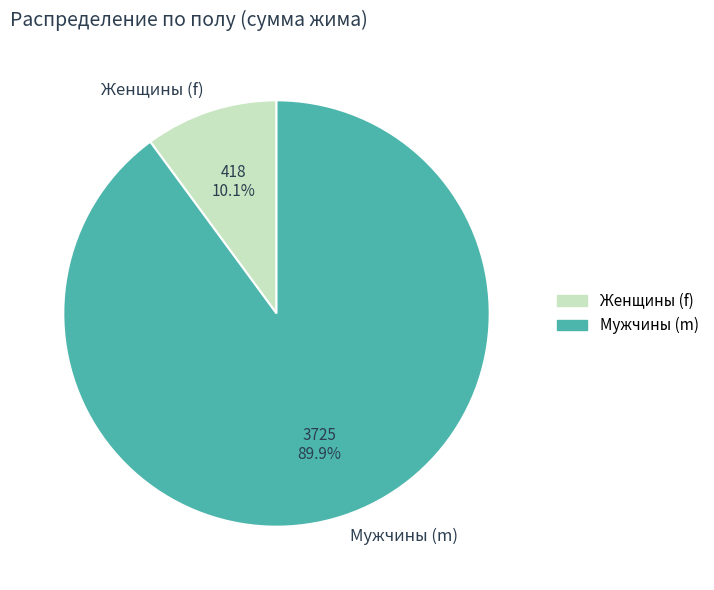

Which category has the biggest portion of the pie?

Мужчины (m)